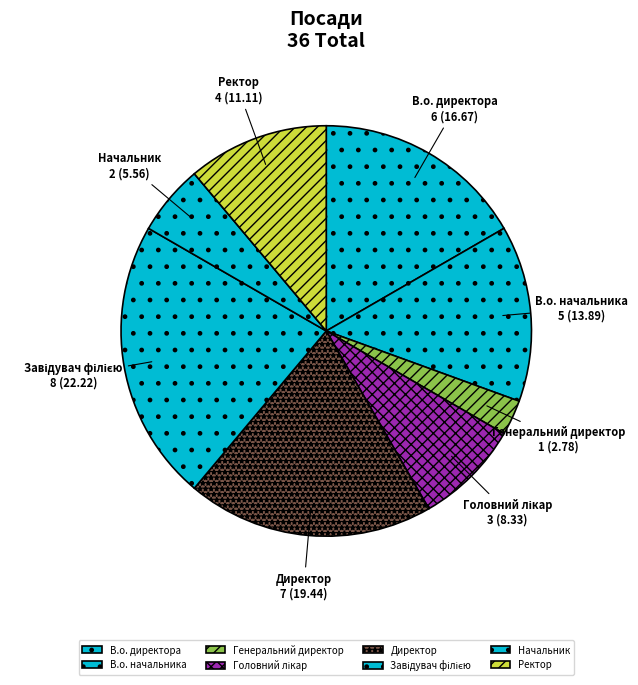

Does Директор account for over 50% of the chart?

No